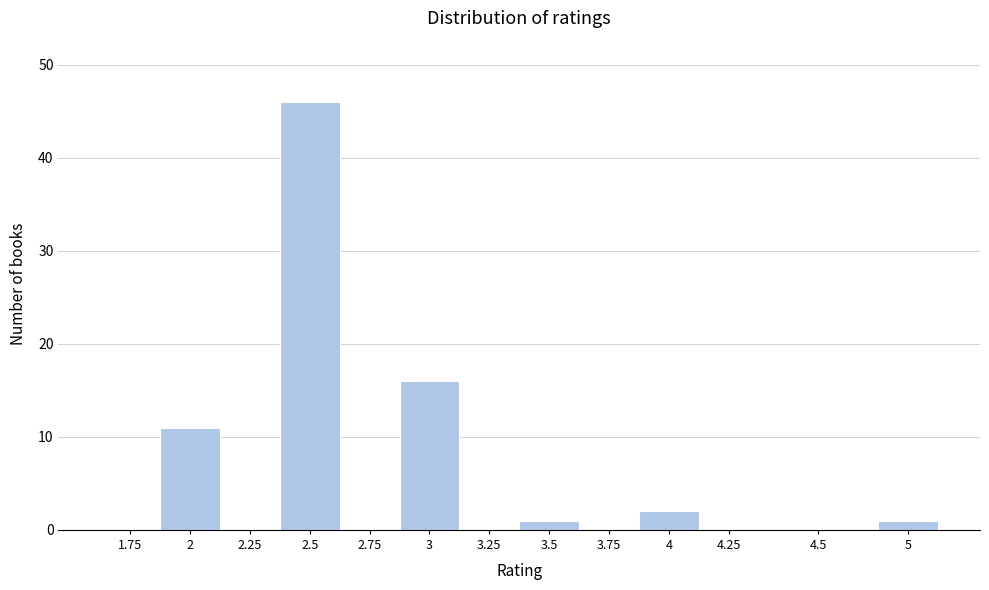

Reading left to right, extract all data points from this chart.

1.75=0	2=11	2.25=0	2.5=46	2.75=0	3=16	3.25=0	3.5=1	3.75=0	4=2	4.25=0	4.5=0	5=1